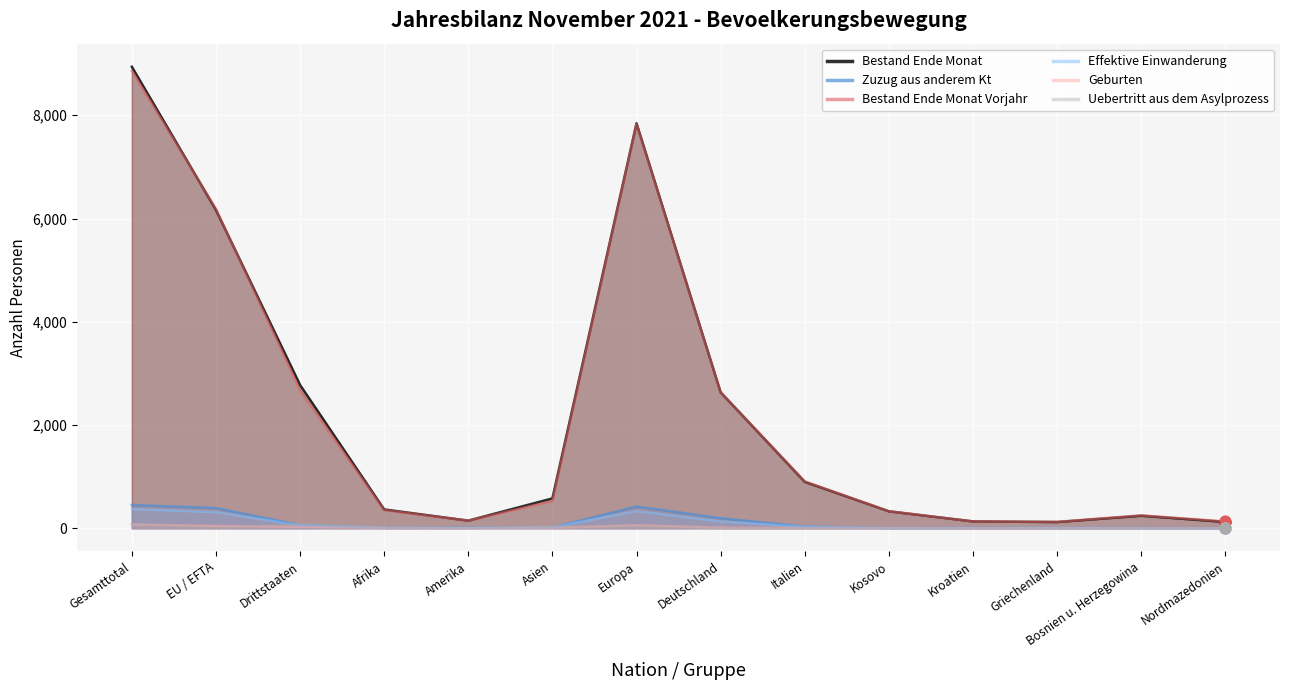

What is the total value across all series at Amerika?

310